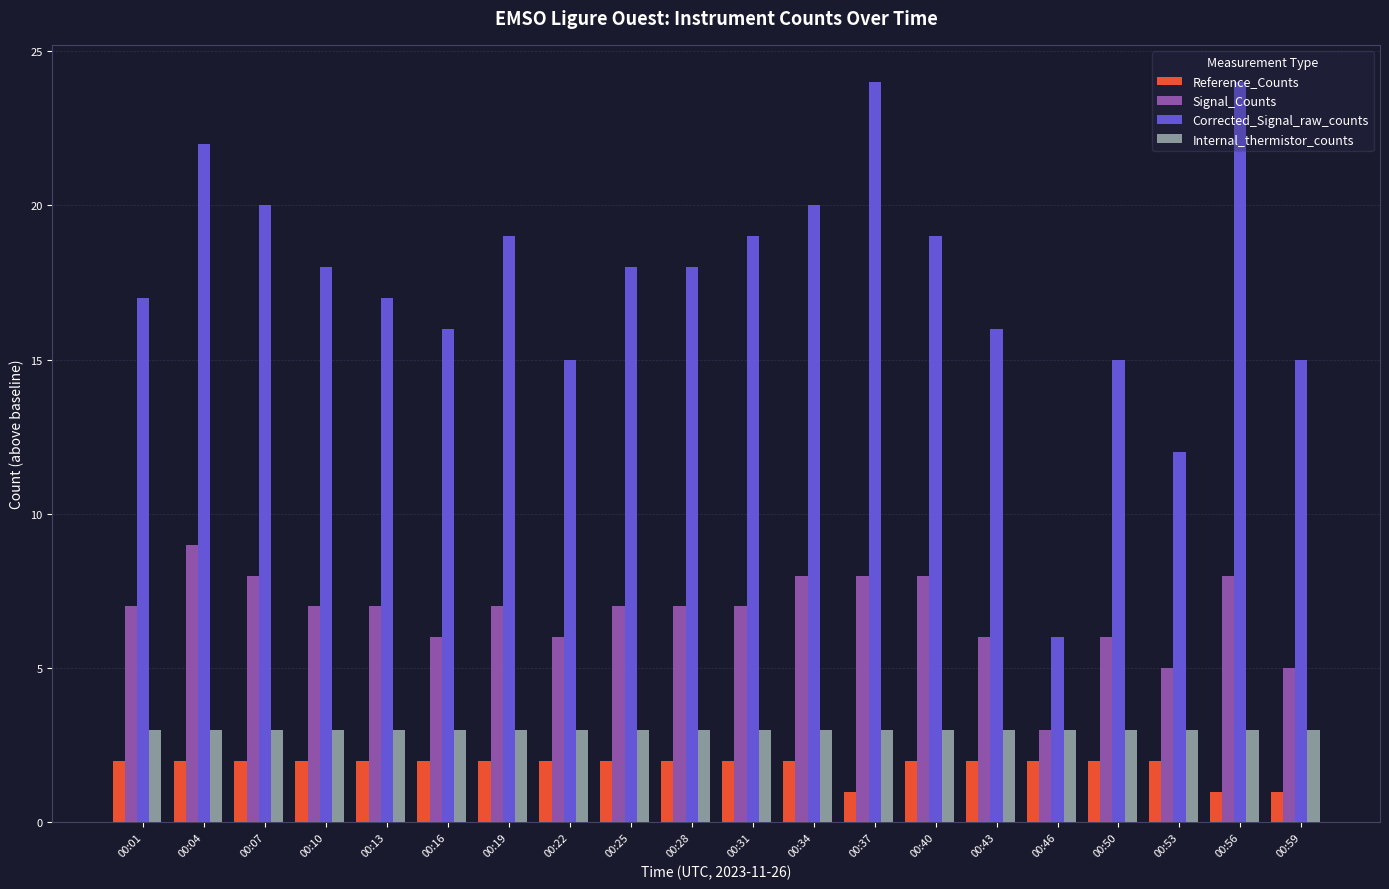

Which category has the highest value in the Signal_Counts series?

00:04